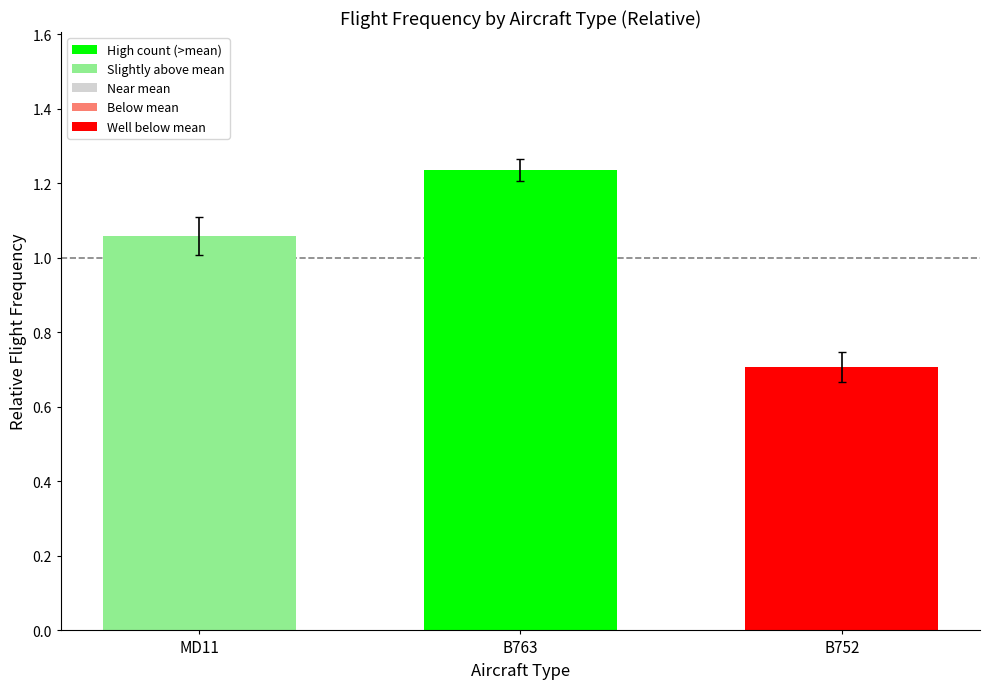

How many categories are shown in the chart?

3